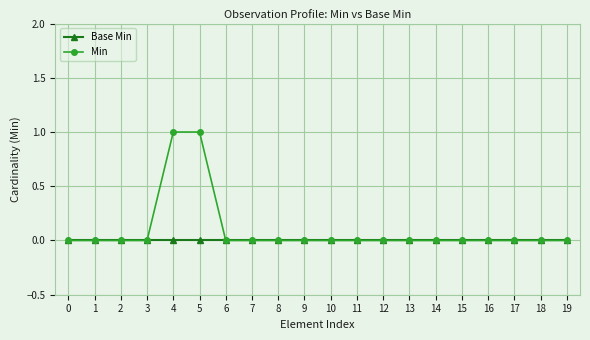

Which series changed the most between 4 and 12?

Min